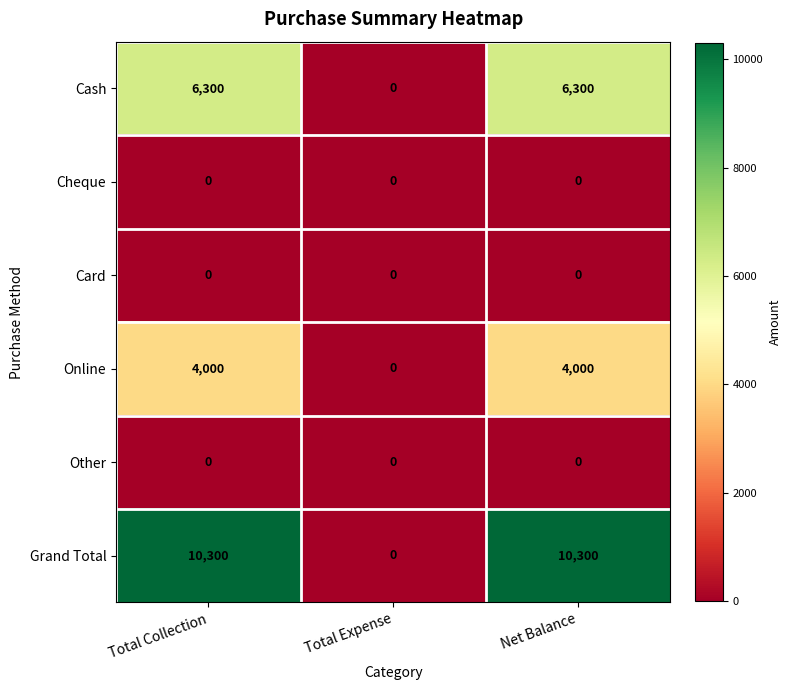

True or false: Online has a value of 4000 at Net Balance.

True